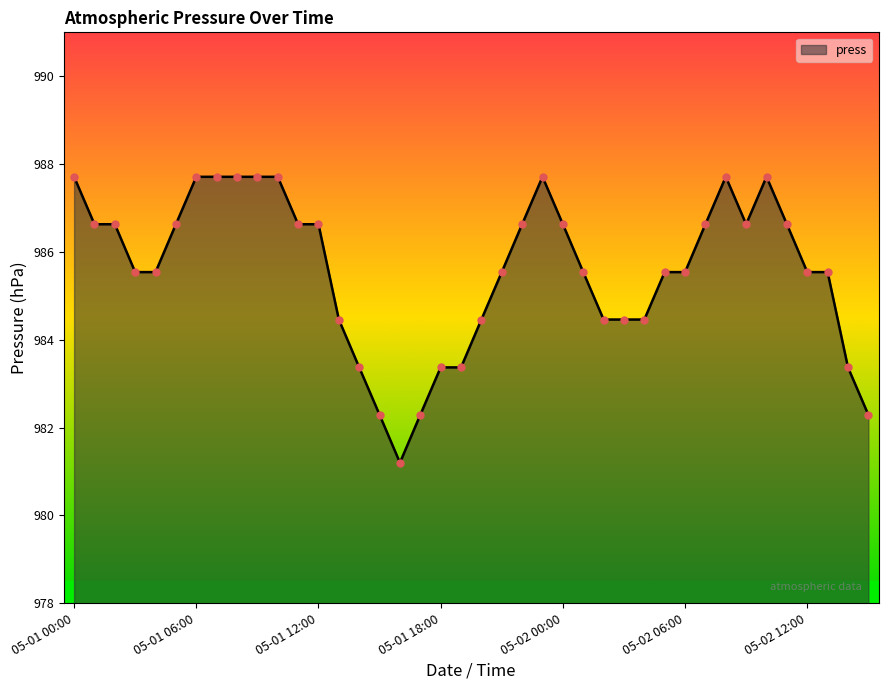

What is the greatest value displayed?

987.7